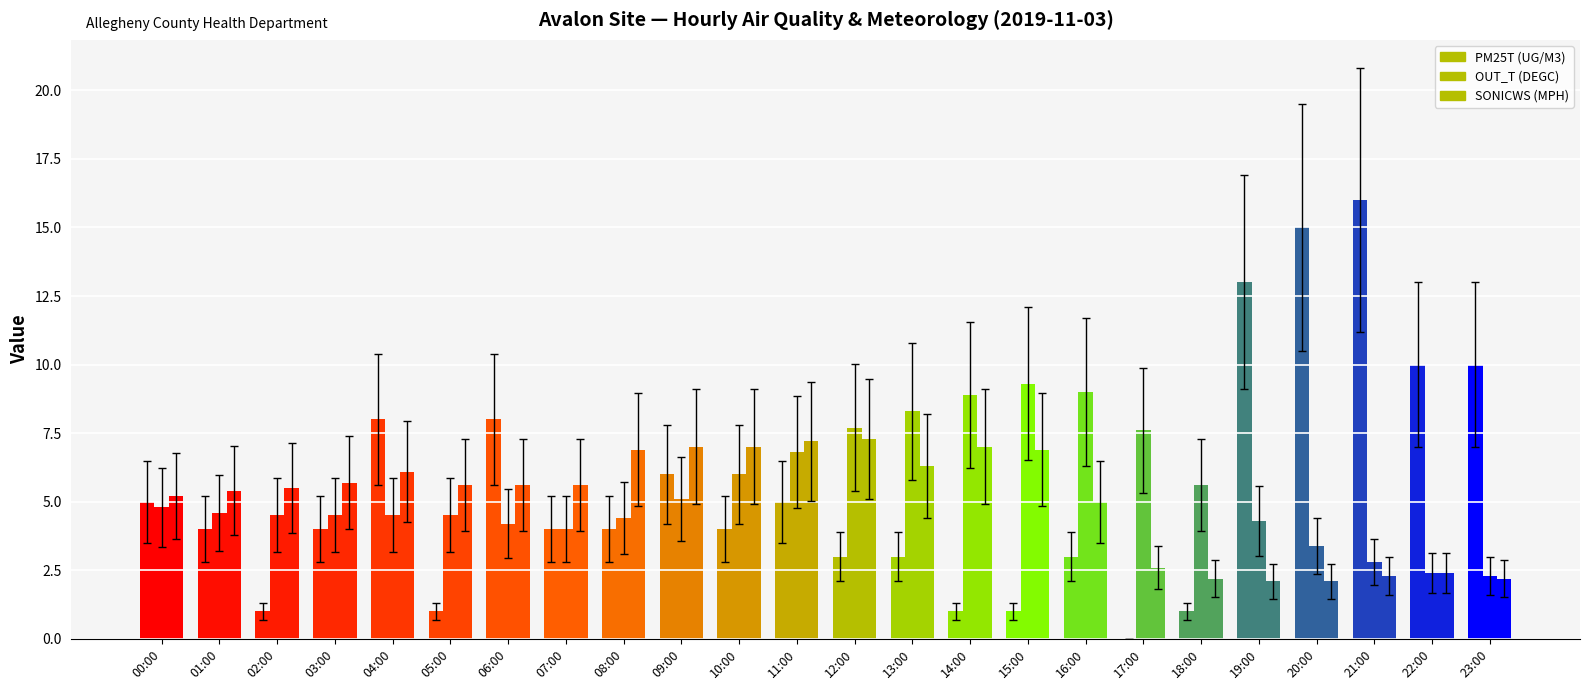

What is the difference between the PM25T (UG/M3) values at 00:00 and 20:00?

10.0